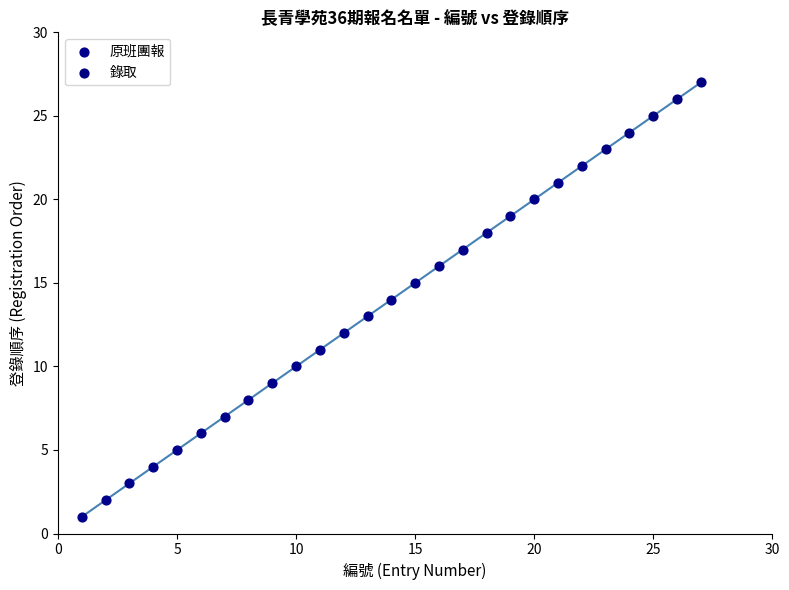

Which series contains the highest Y value?

錄取